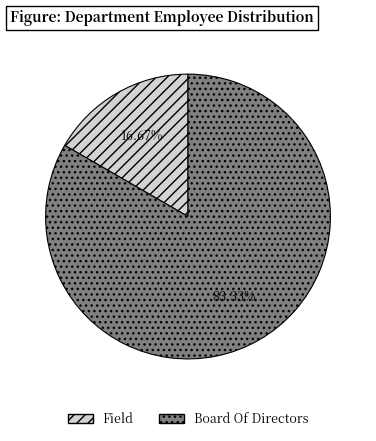

Between Board Of Directors and Field, which is larger?

Board Of Directors